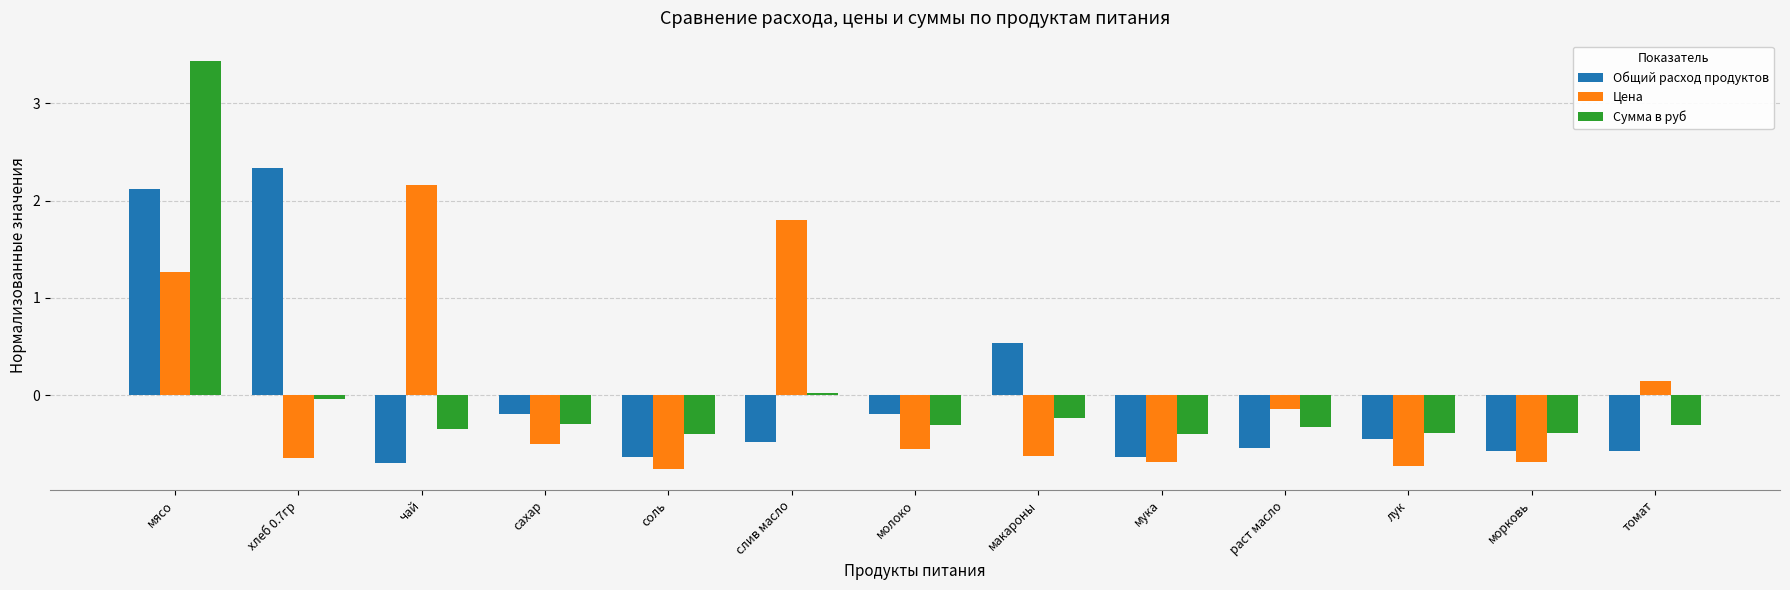

How many data points in Сумма в руб are above 0?

2